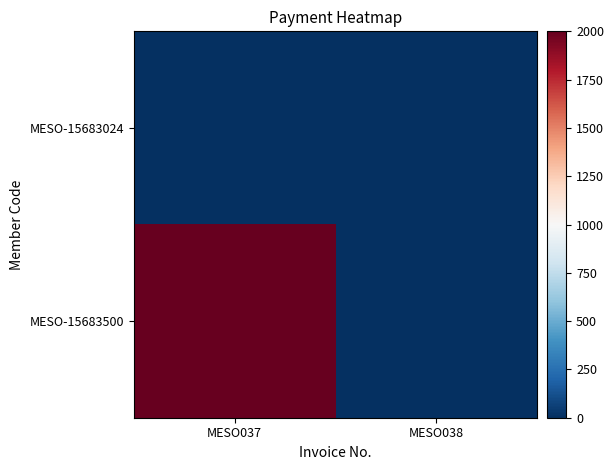

Between MESO038 and MESO037, which is larger?

MESO038